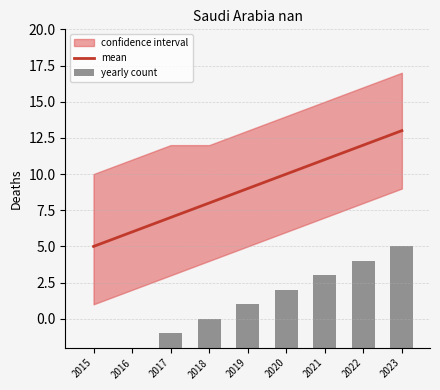

Which category has the highest value in the mean series?

2023